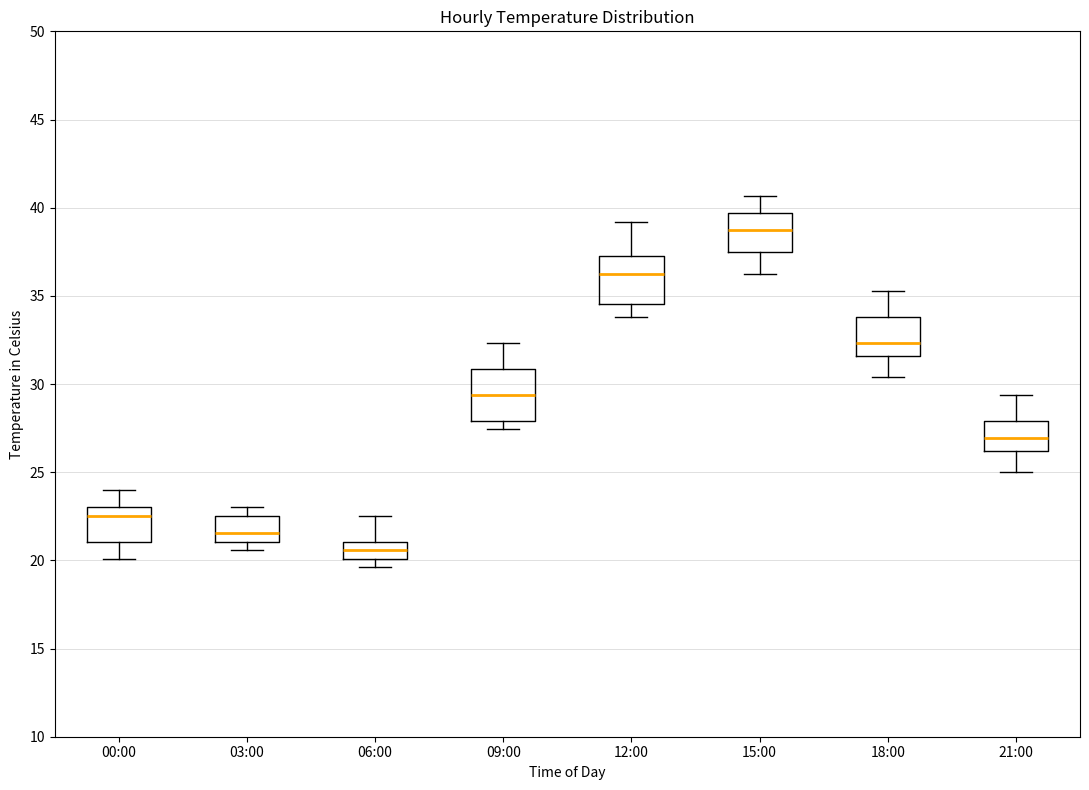

Where does the median line of the box for 03:00 sit on the y-axis? The values are not printed on the chart, so give them approximately, as read against the axis.

21.5